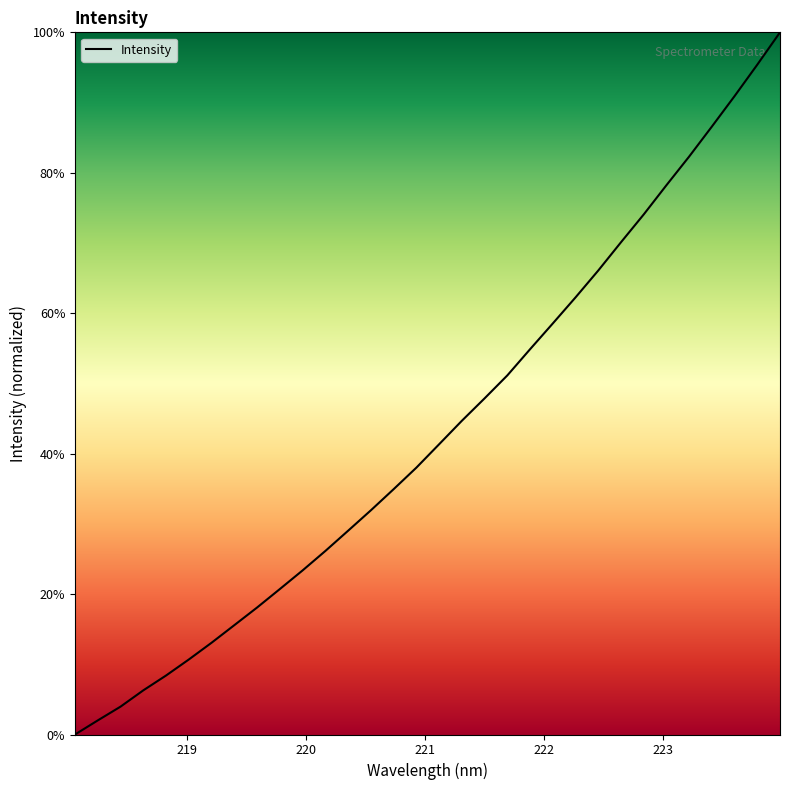

What is the maximum value shown in the chart?

100.0